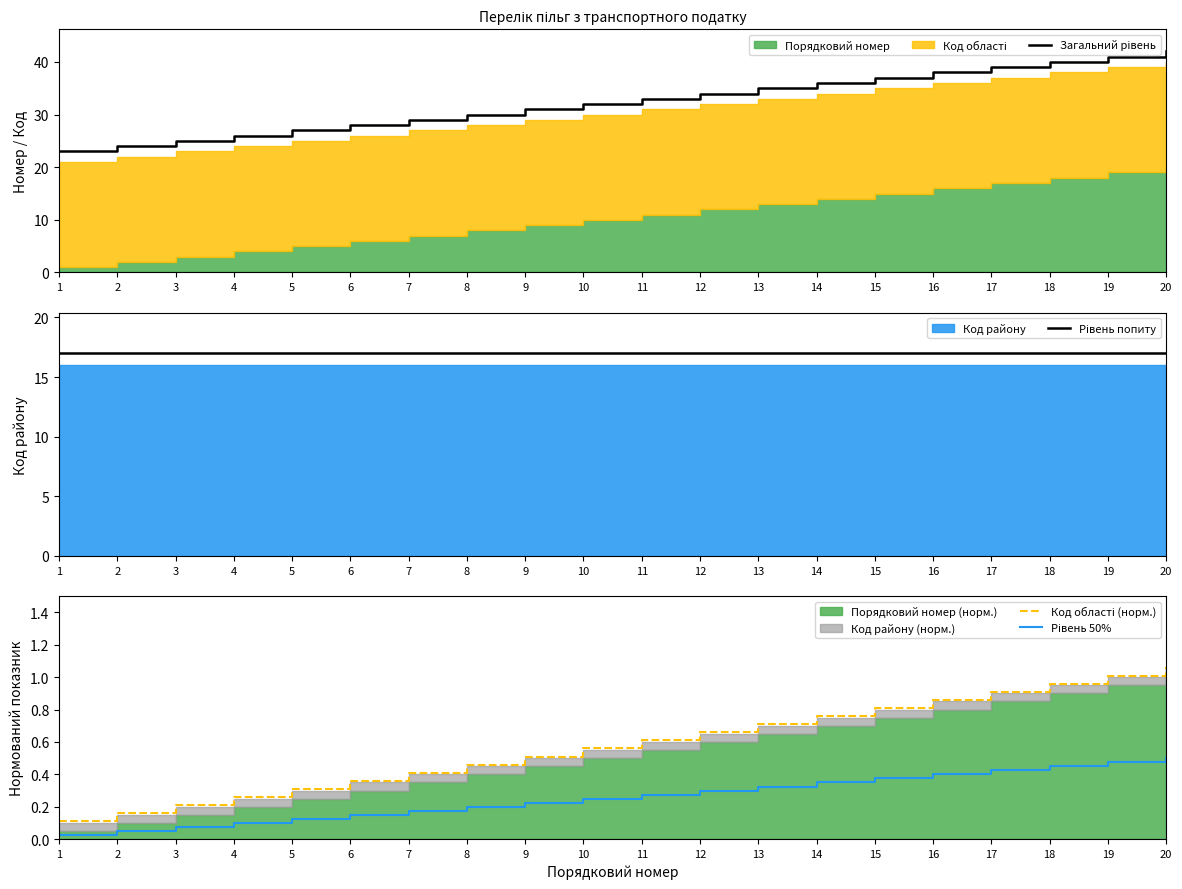

What is the spread (max minus min) of values at 1?

23.0